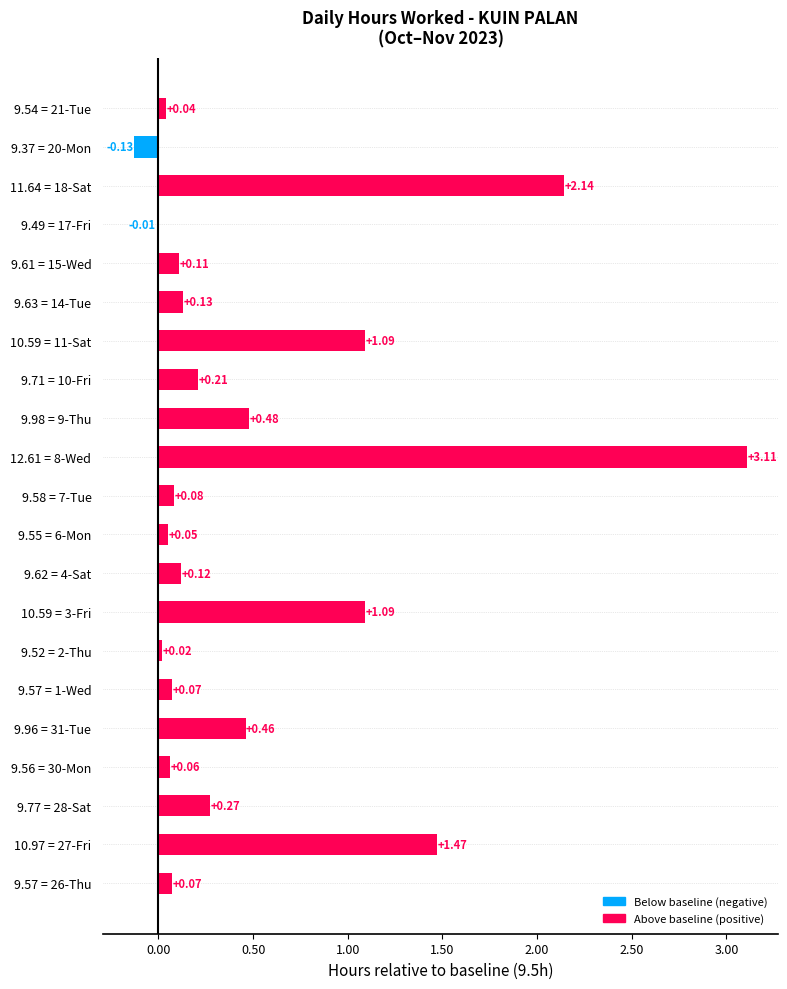

What is the sum of all values?

10.9